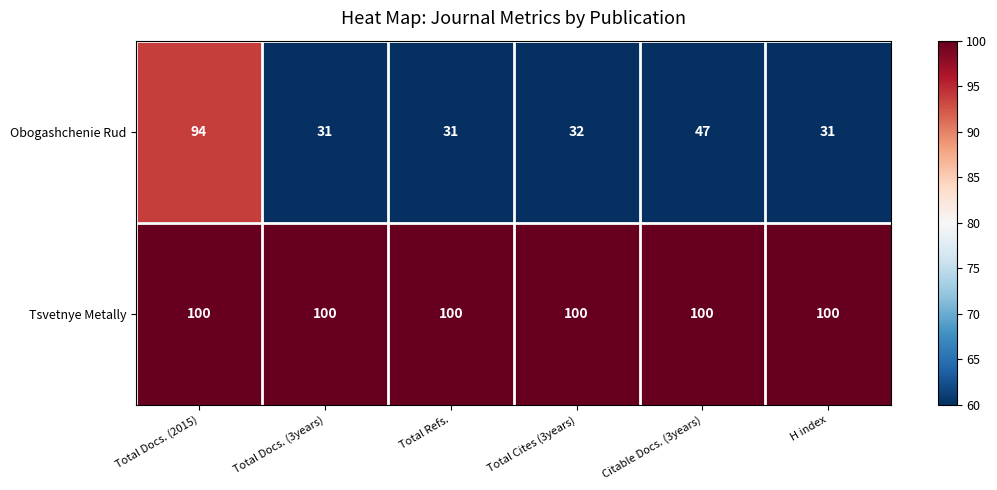

What is the maximum value shown in the chart?

100